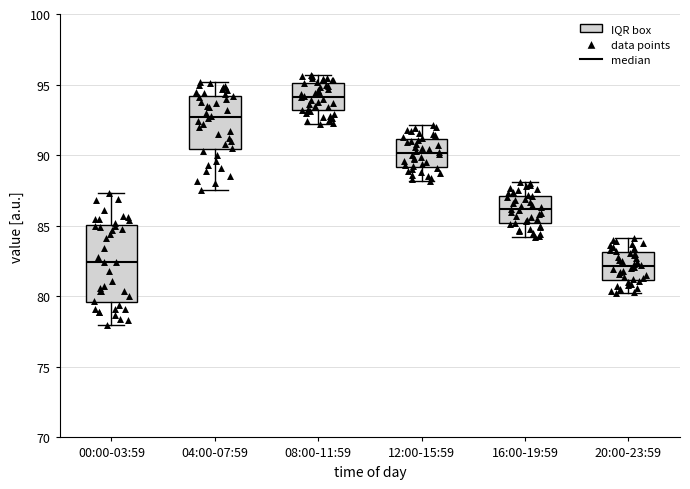

Comparing the boxes themselves (not the whiskers), which one is the tallest?

00:00-03:59